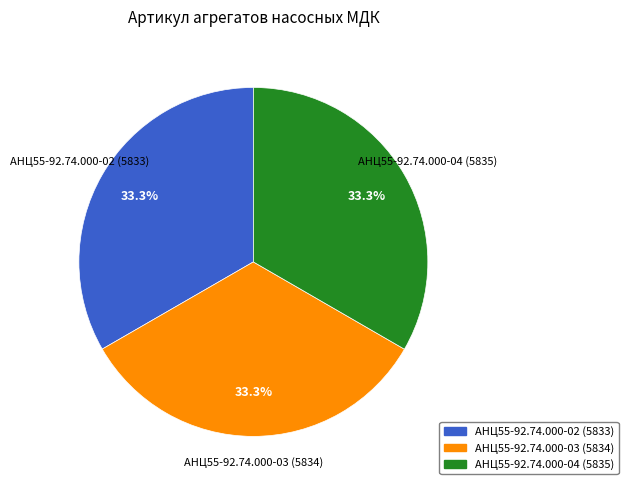

Approximately how many times larger is the value at АНЦ55-92.74.000-04 (5835) compared to АНЦ55-92.74.000-02 (5833)?

1.0